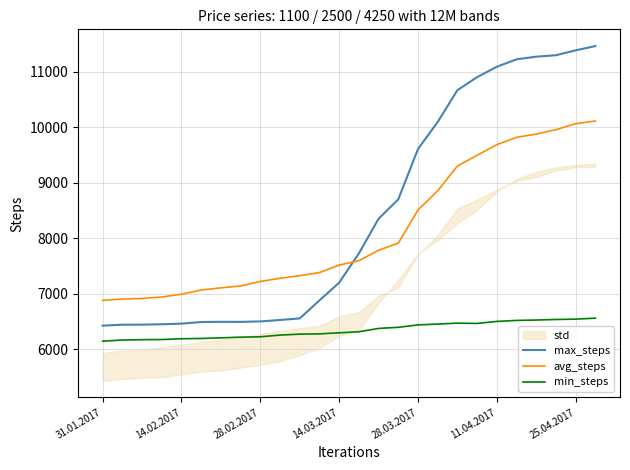

After their last crossing, which series has the higher values: max_steps or avg_steps?

max_steps